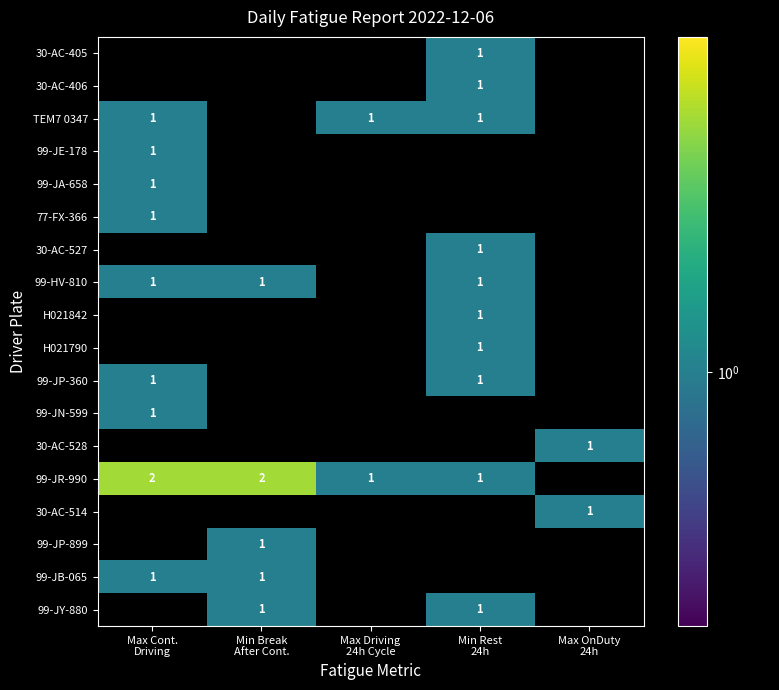

How many series are shown in this chart?

18